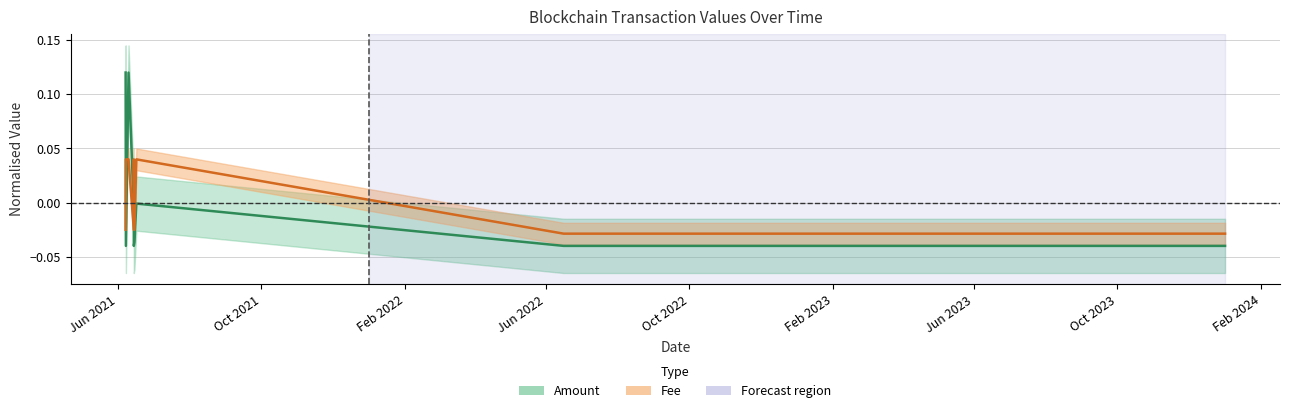

Which series ends up on top after the final intersection of Fee and Amount?

Fee